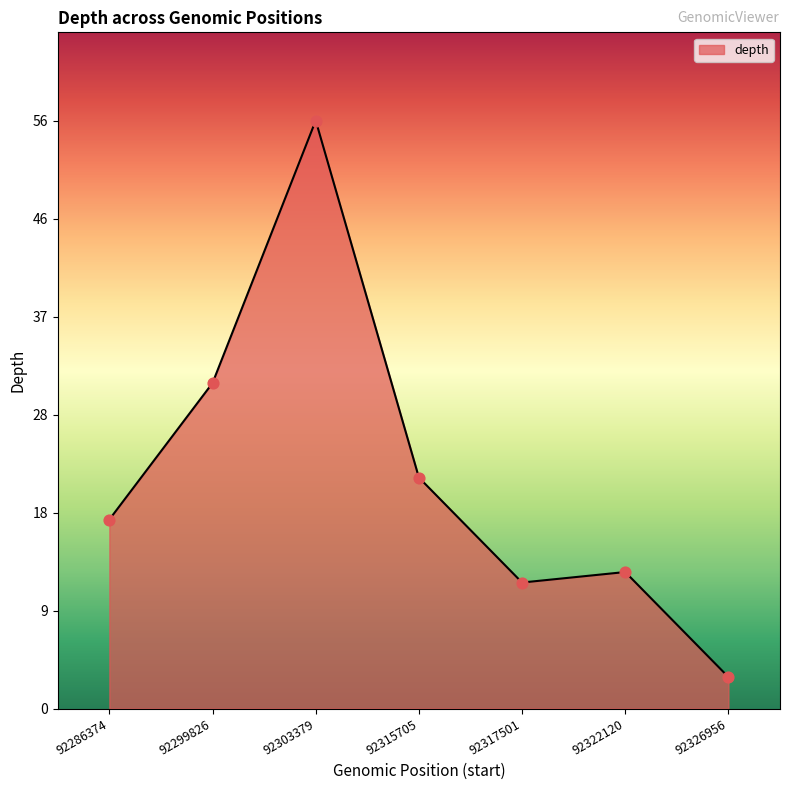

What is the change in value from 92299826 to 92315705?

-9